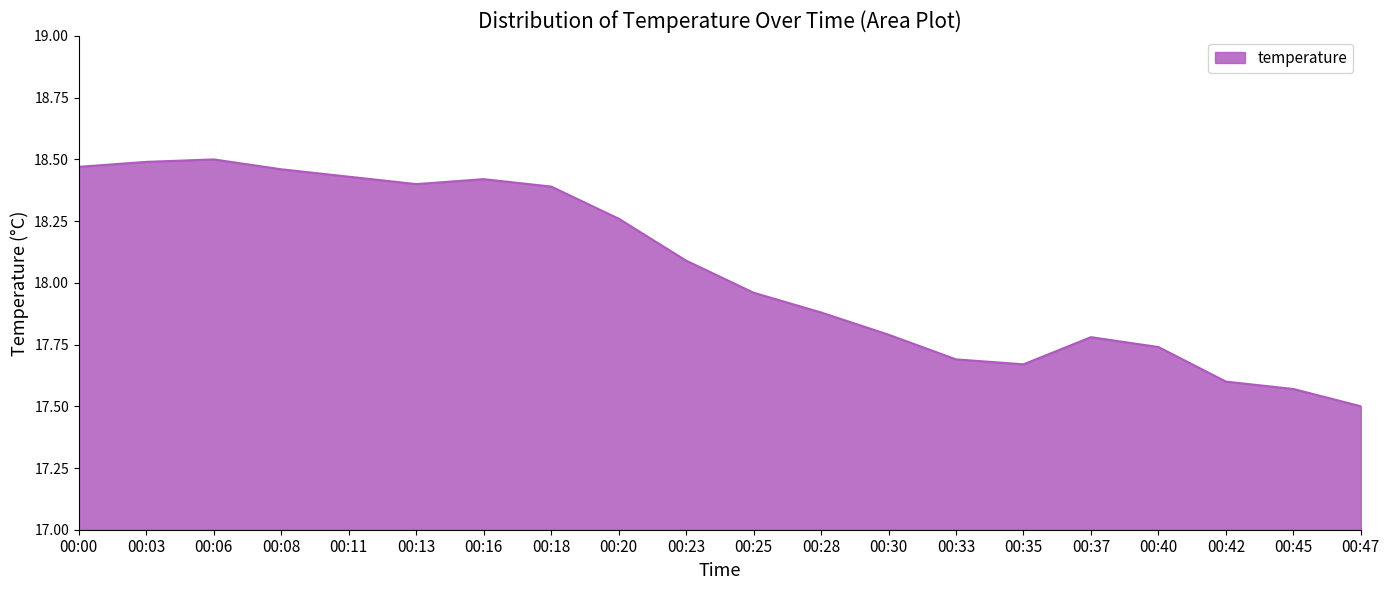

What is the change in value from 00:03 to 00:30?

-0.7